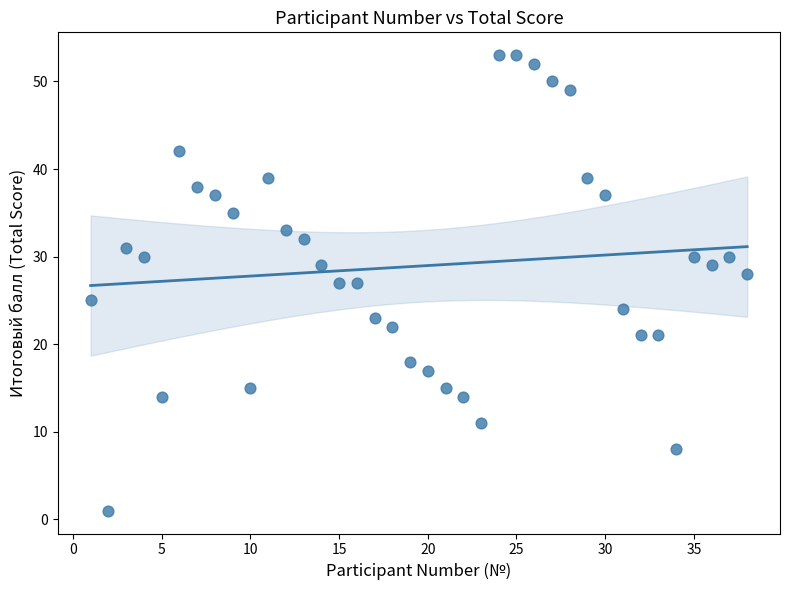

What is the range of Y values (max minus min)?

52